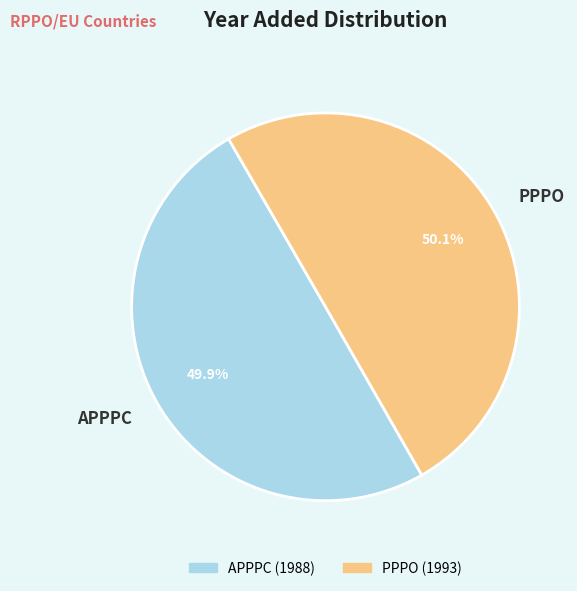

What portion of the pie excludes APPPC?

50.1%